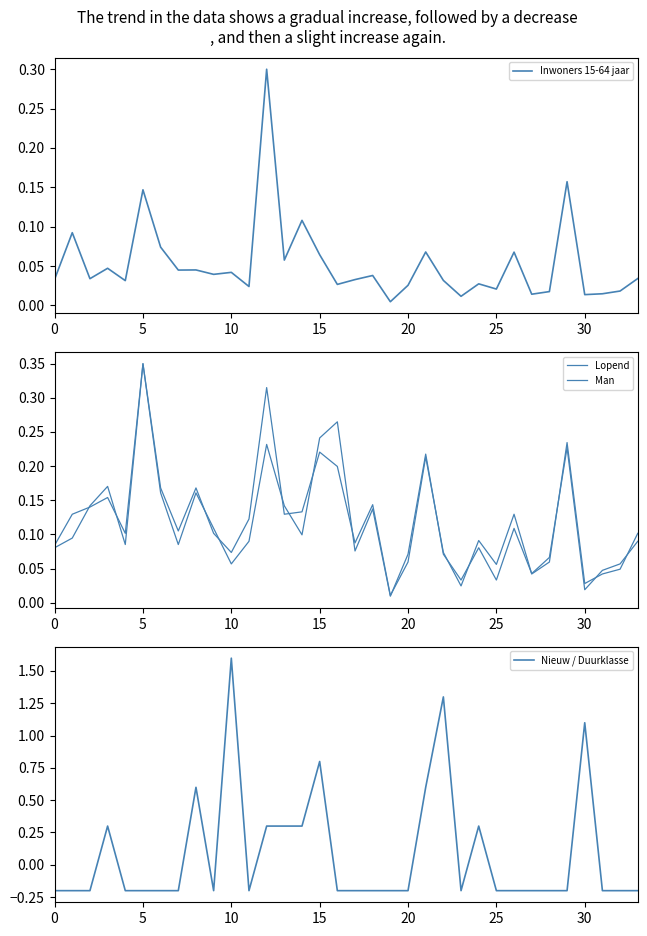

The Nieuw / Duurklasse series shows 0.4 at 10. True or false?

False